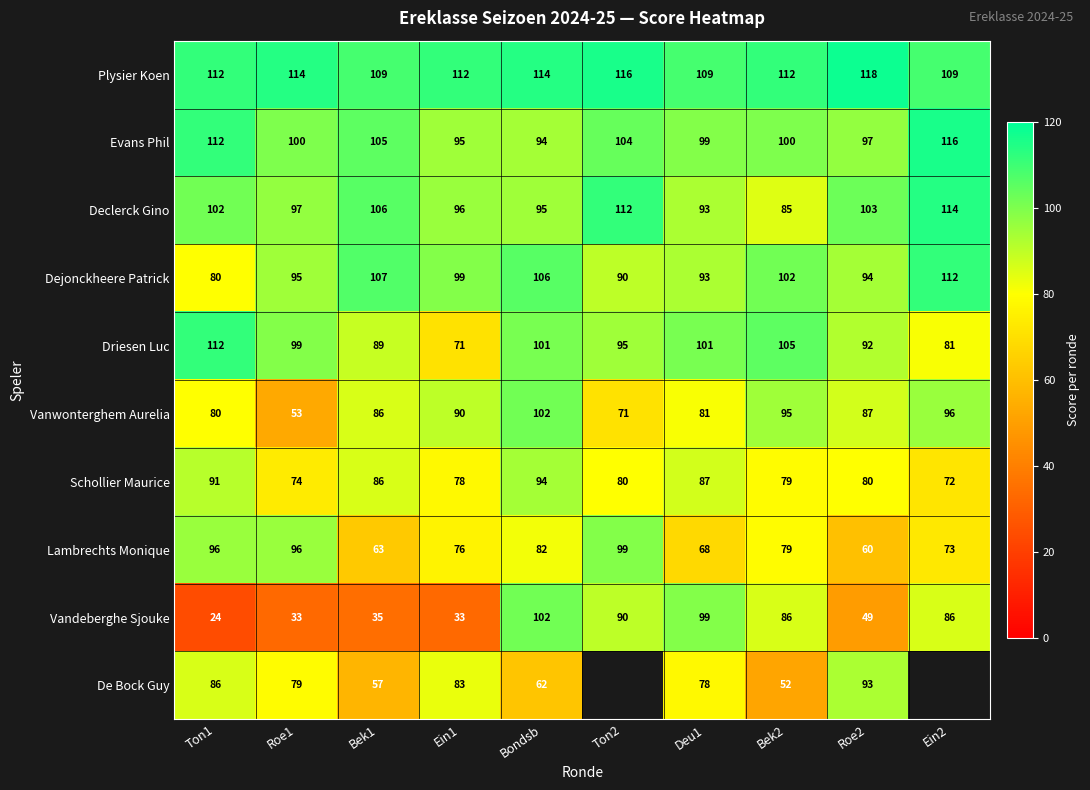

At which category is the sum across all series the highest?

Bondsb